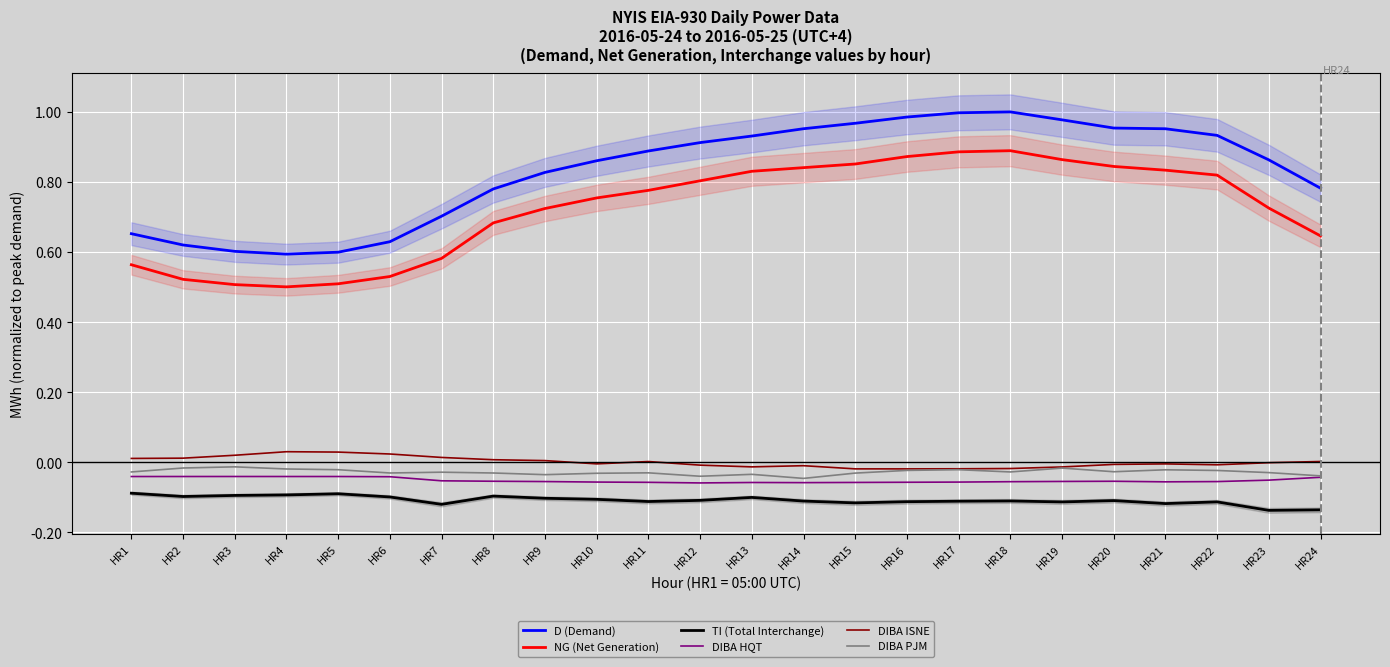

Rank the categories by NG (Net Generation) value from lowest to highest.

HR4, HR3, HR5, HR2, HR6, HR1, HR7, HR24, HR8, HR9, HR23, HR10, HR11, HR12, HR22, HR13, HR21, HR14, HR20, HR15, HR19, HR16, HR17, HR18